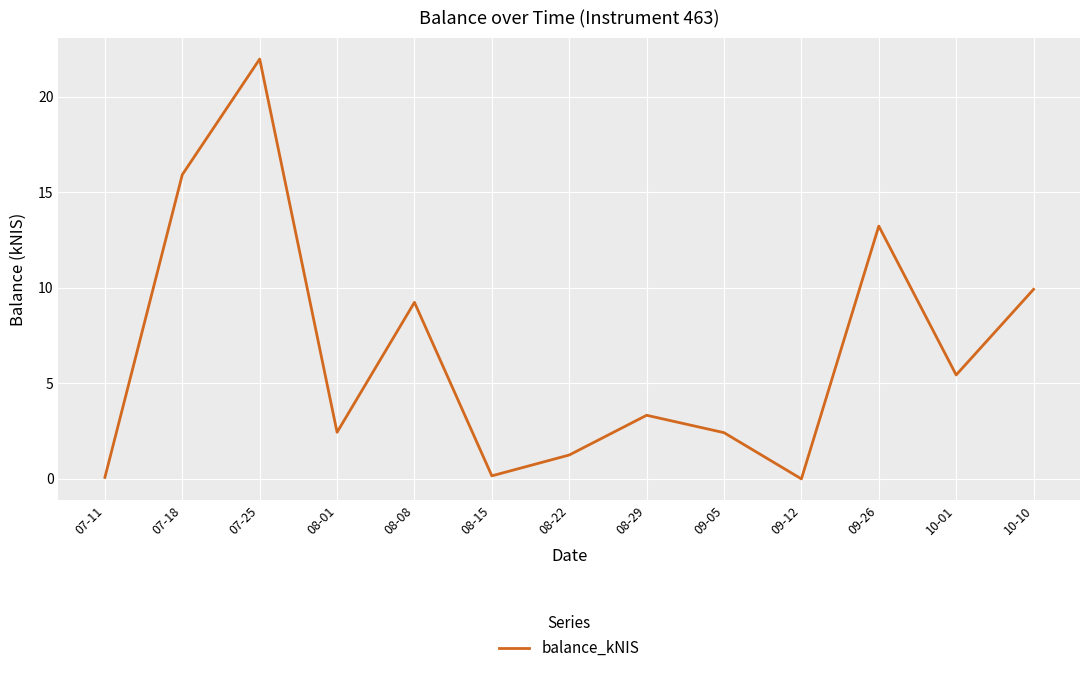

What position from the left is 07-25?

3